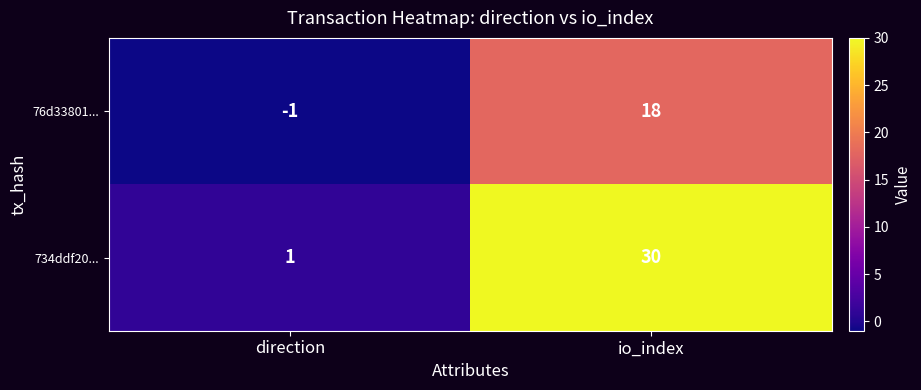

At which label is 734ddf20... closest to 15?

direction